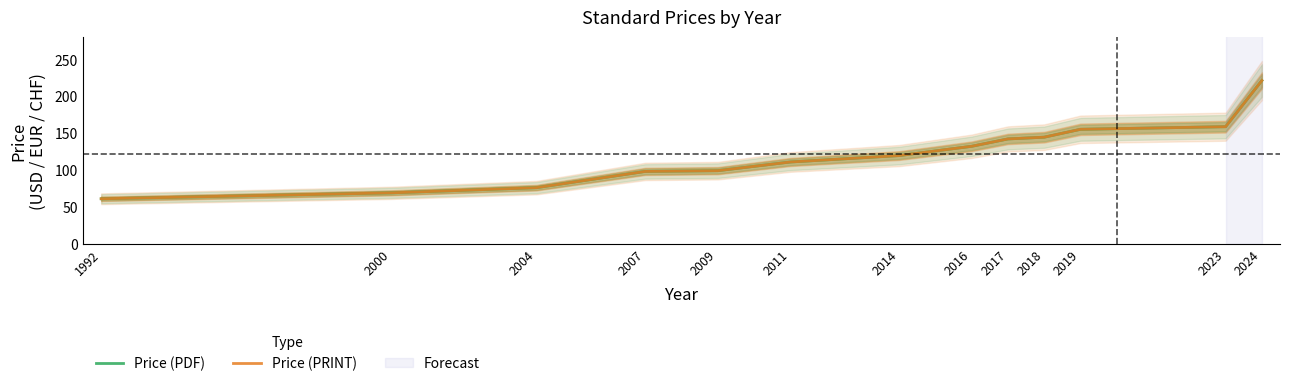

True or false: Price (PDF) and Price (PRINT) cross at least once.

False